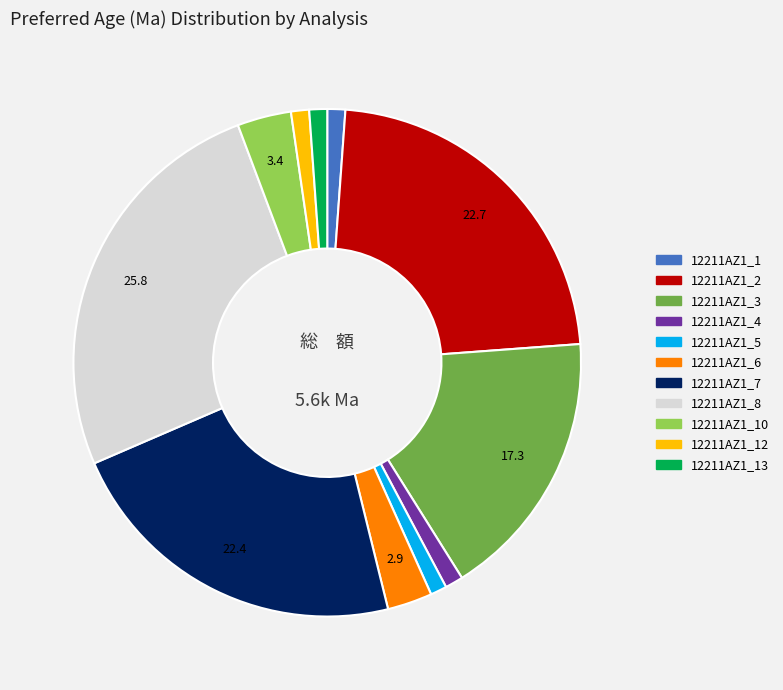

Is there any slice that represents more than half of the pie?

No